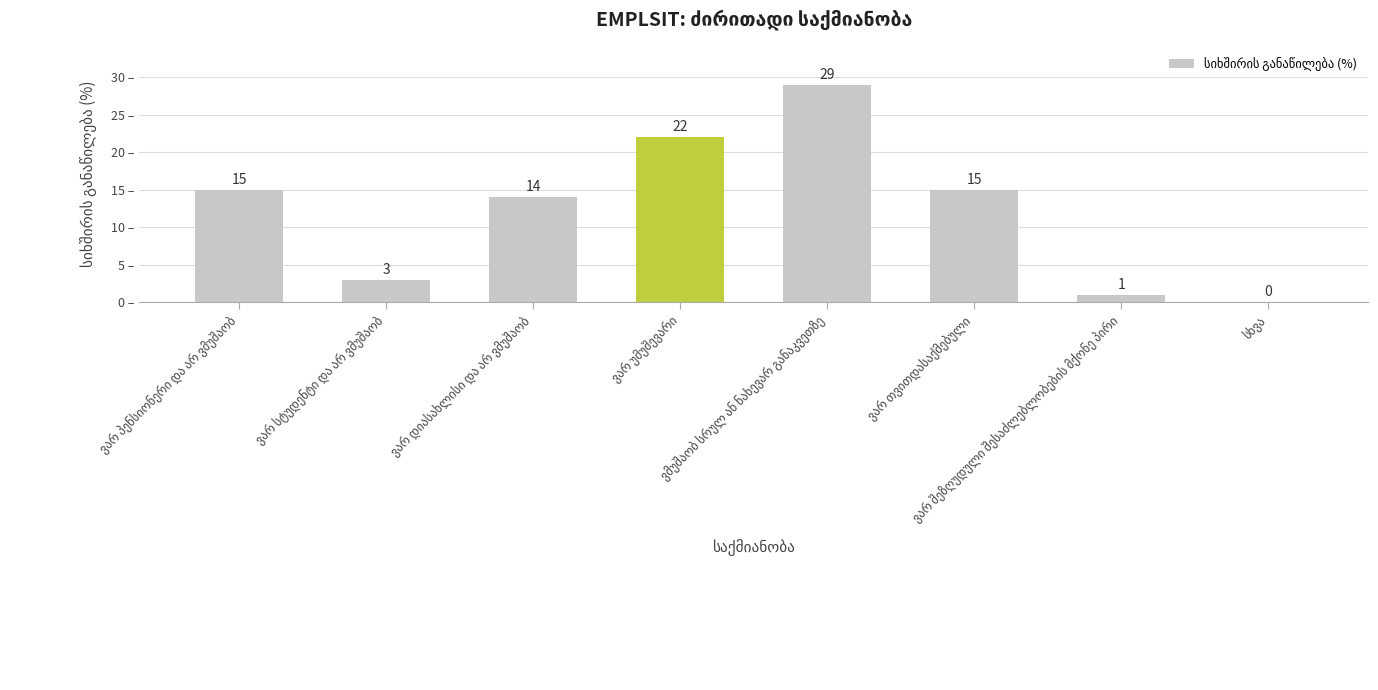

How many series are shown in this chart?

1